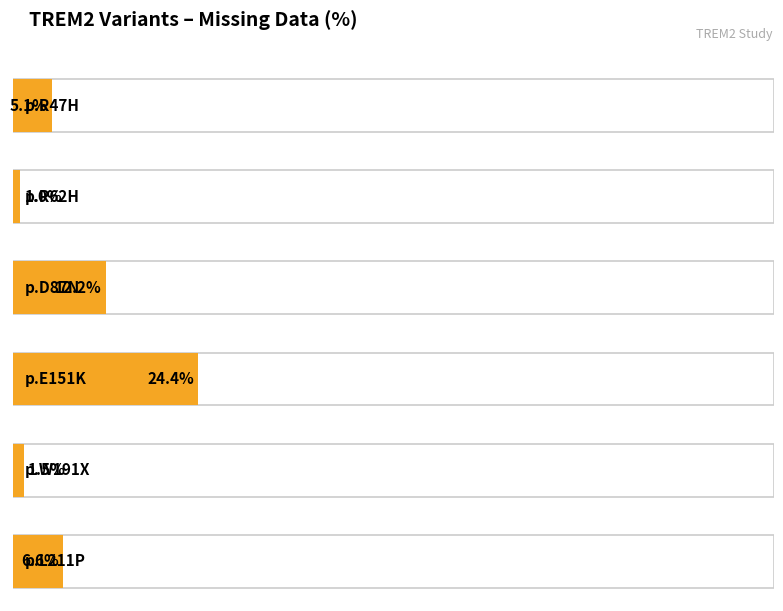

Reading right to left, list all the values displayed in this chart.

6.6	1.5	24.4	12.2	1.0	5.1